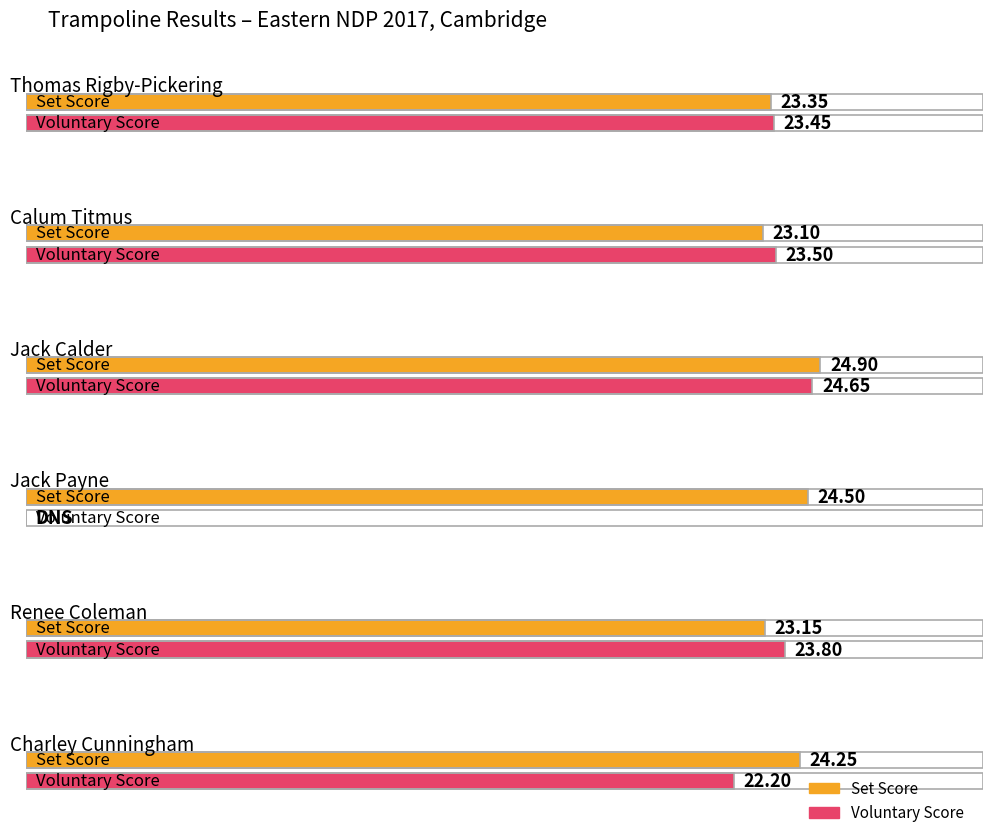

What is the maximum value for Voluntary Score?

24.6